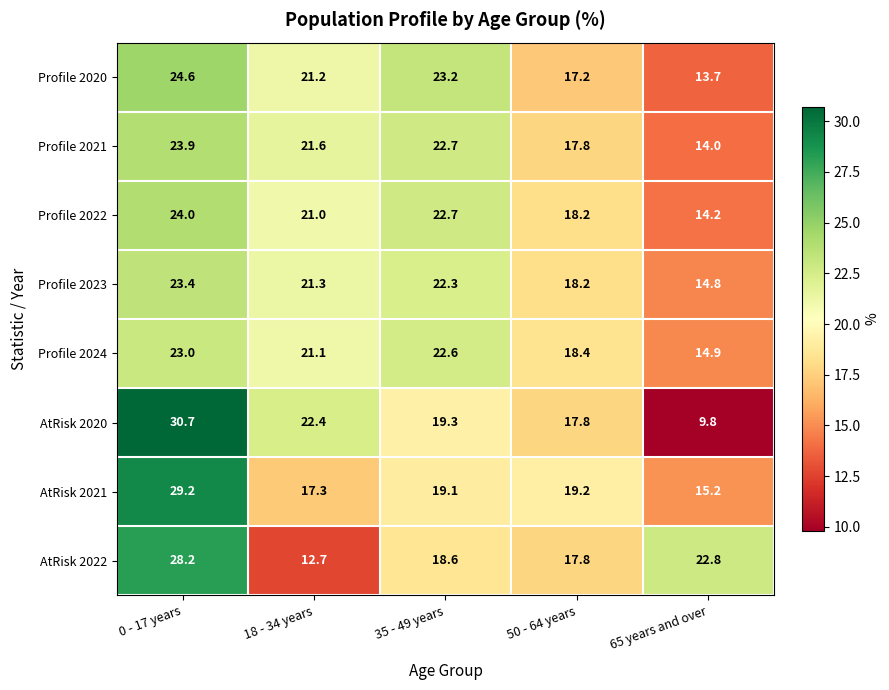

What is the difference between the AtRisk 2022 values at 18 - 34 years and 0 - 17 years?

15.5